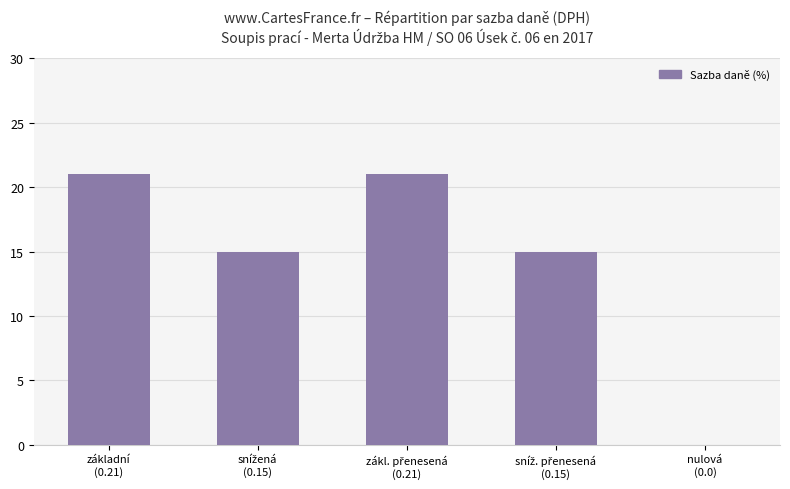

How many positive values are there?

4